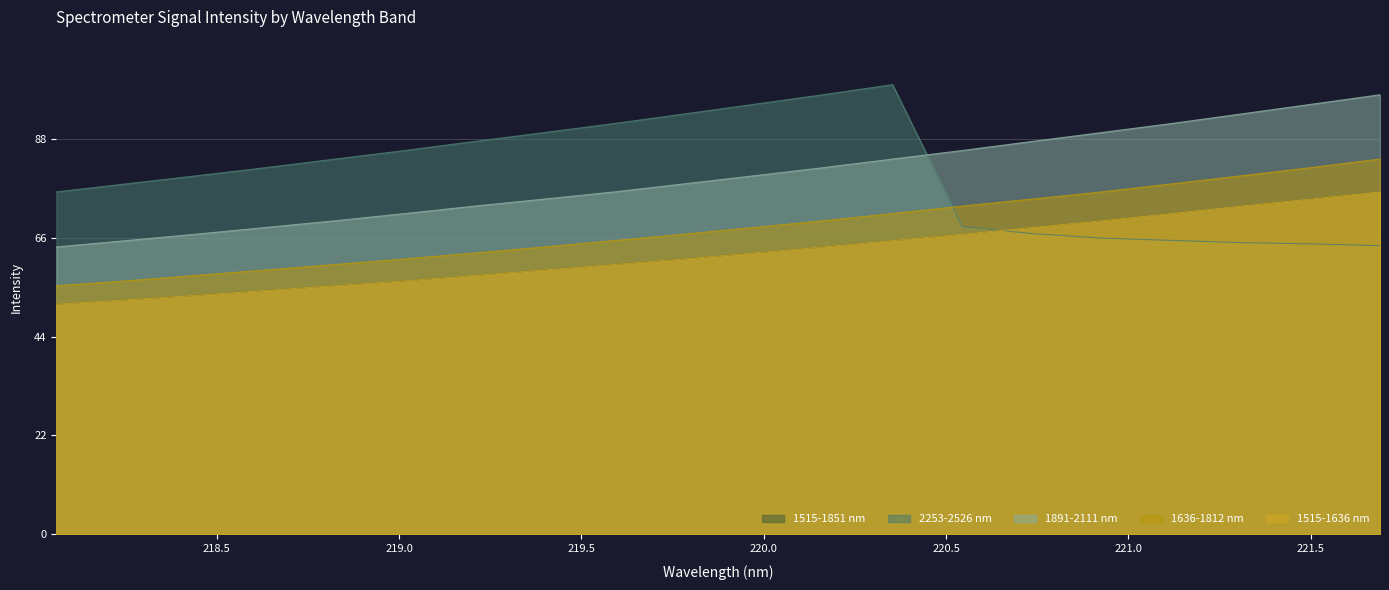

How many lines are shown in the chart?

5